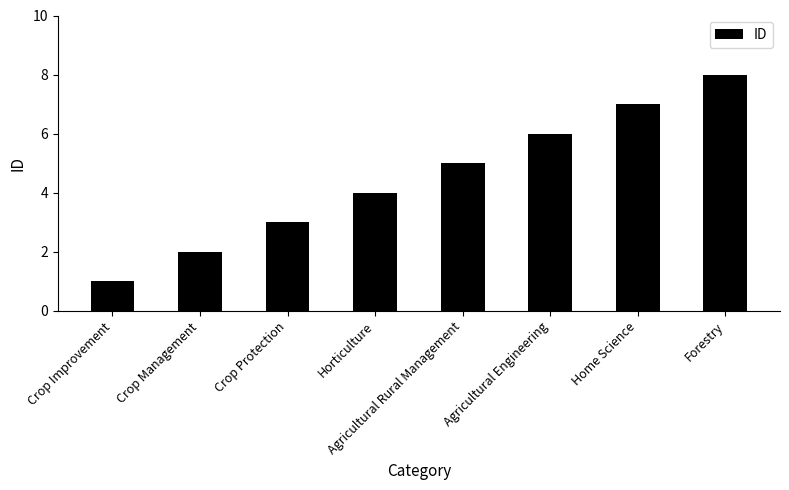

What is the label of the 7th bar from the left?

Home Science